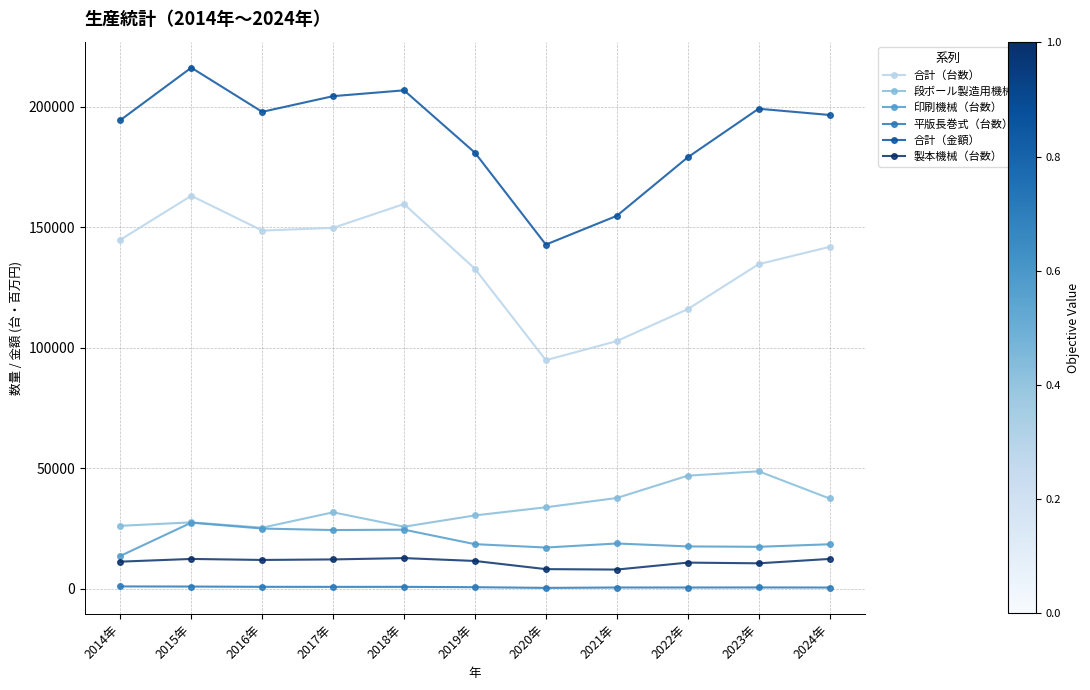

What is the sum of all 合計（金額） values?

2073299